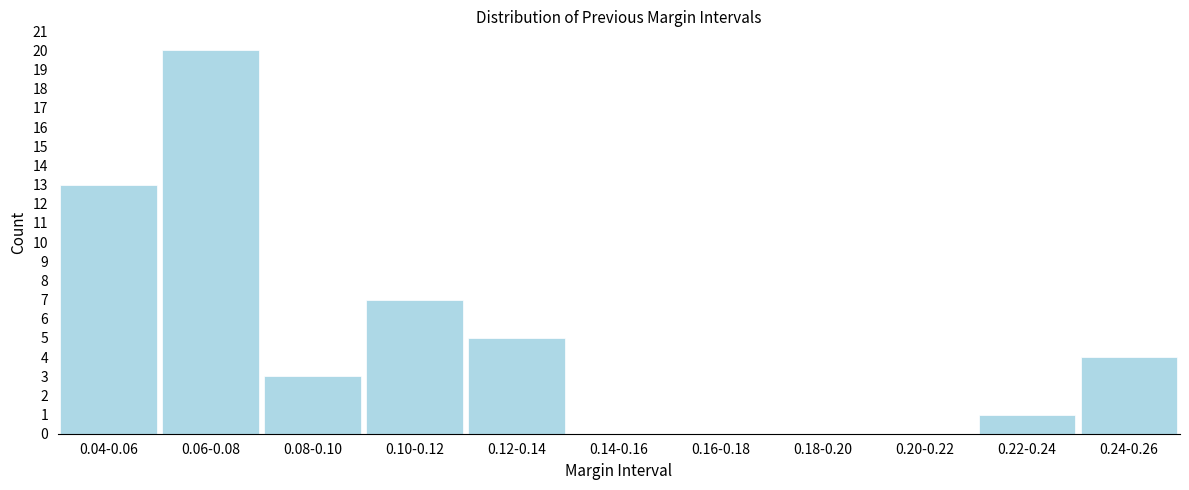

Reading right to left, what are all the values shown in this chart?

0.24-0.26=4	0.22-0.24=1	0.20-0.22=0	0.18-0.20=0	0.16-0.18=0	0.14-0.16=0	0.12-0.14=5	0.10-0.12=7	0.08-0.10=3	0.06-0.08=20	0.04-0.06=13